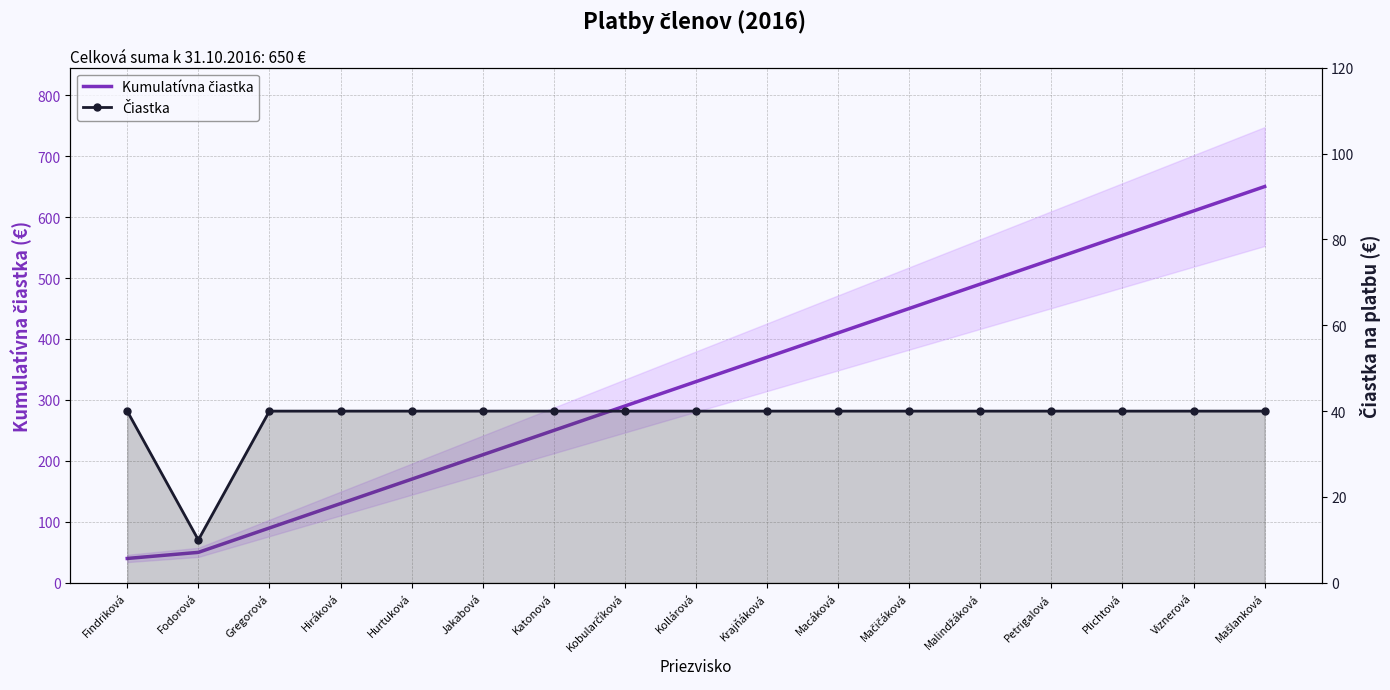

Reading left to right, what are all the values shown in this chart?

Kumulatívna čiastka: 40	50	90	130	170	210	250	290	330	370	410	450	490	530	570	610	650
Čiastka: 40	10	40	40	40	40	40	40	40	40	40	40	40	40	40	40	40